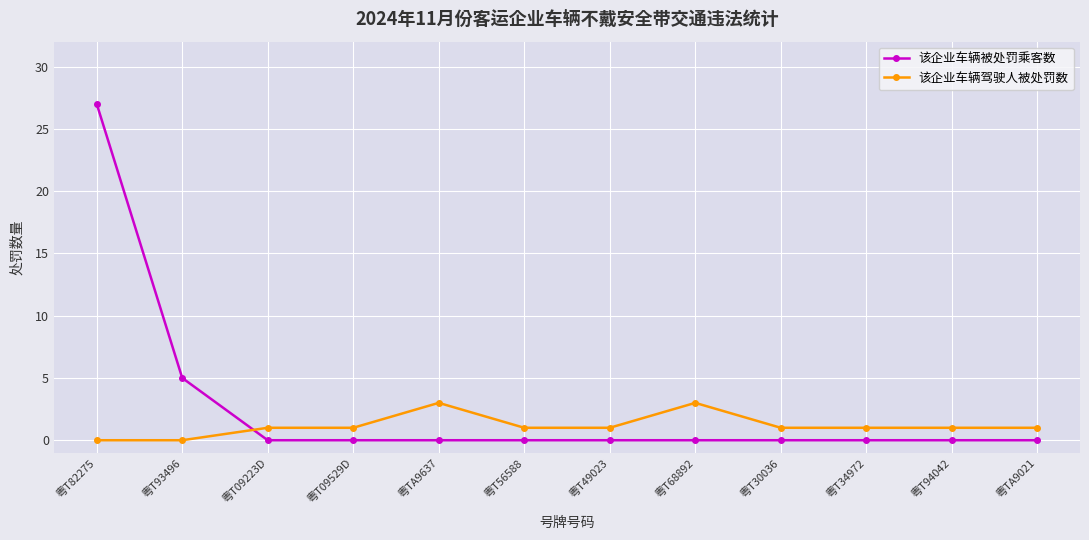

Which category has the highest value across all series?

粤T82275